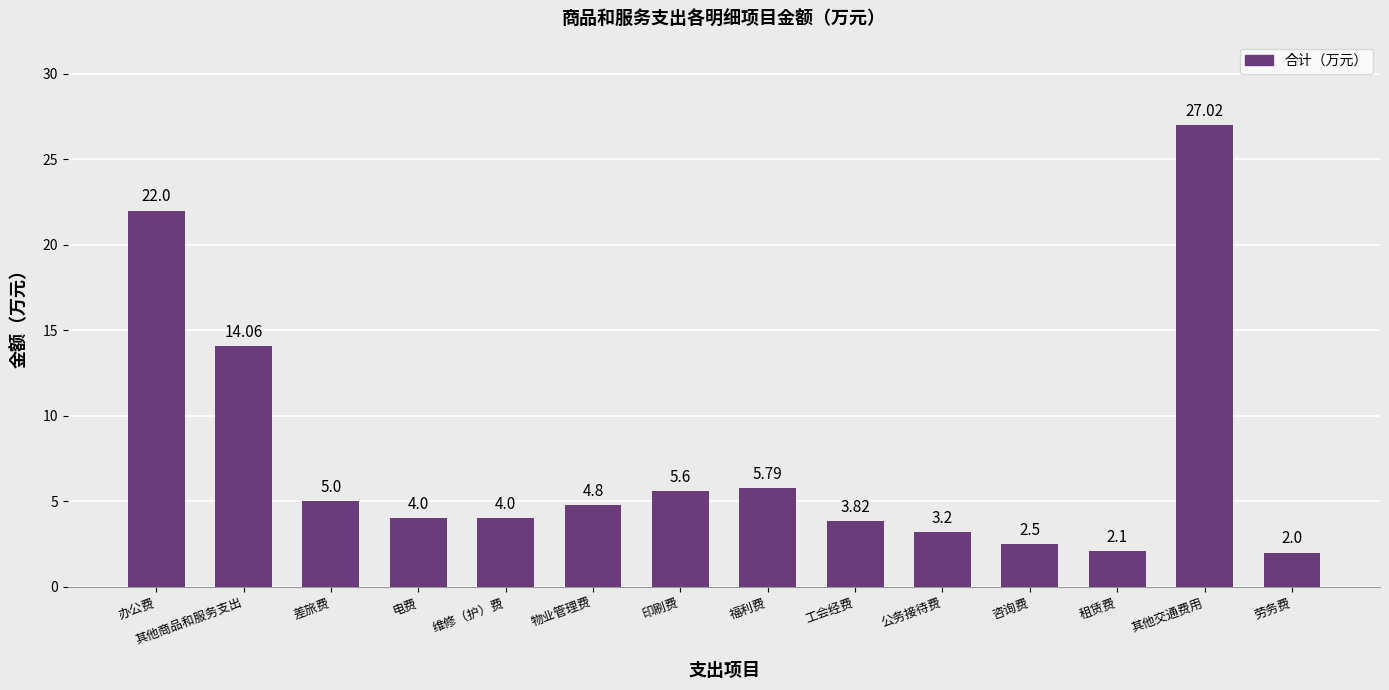

What is the label of the 3rd bar from the right?

租赁费